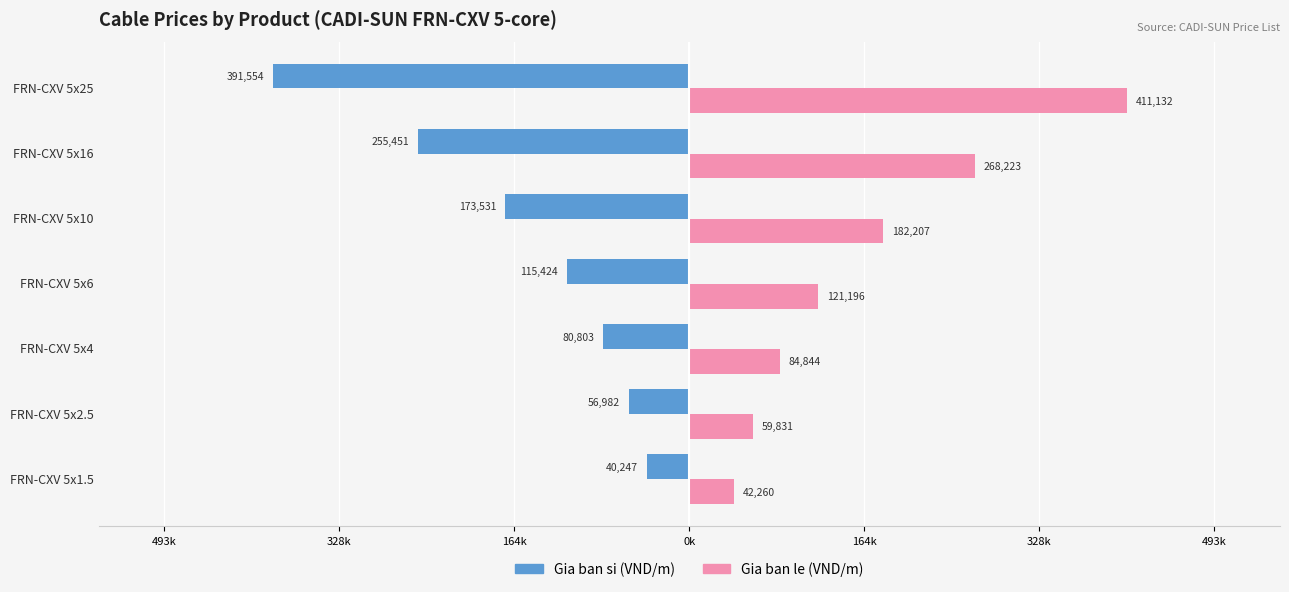

How many groups of bars are there?

7